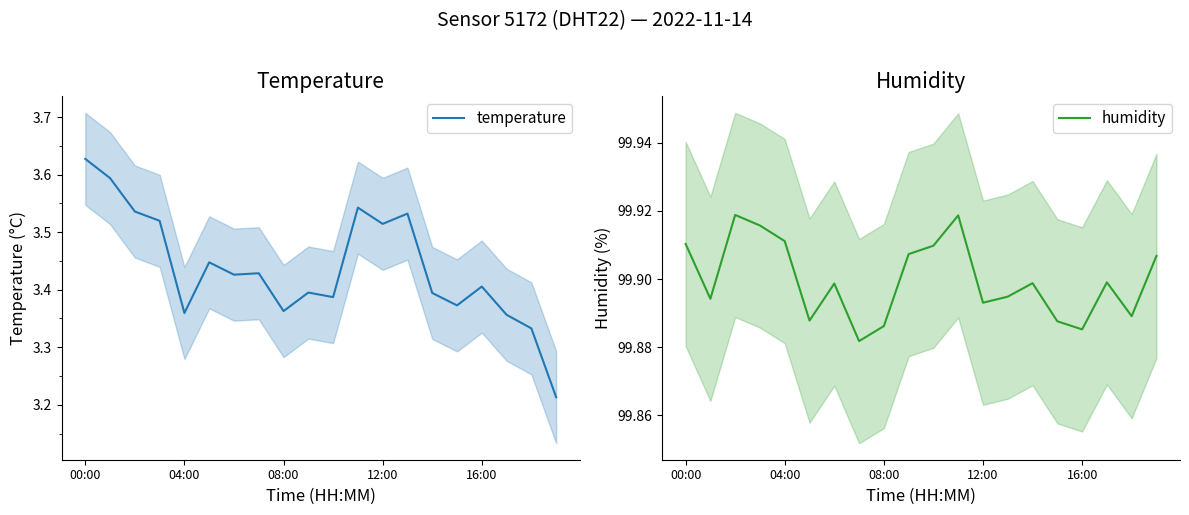

At which category is the sum across all series the highest?

00:00